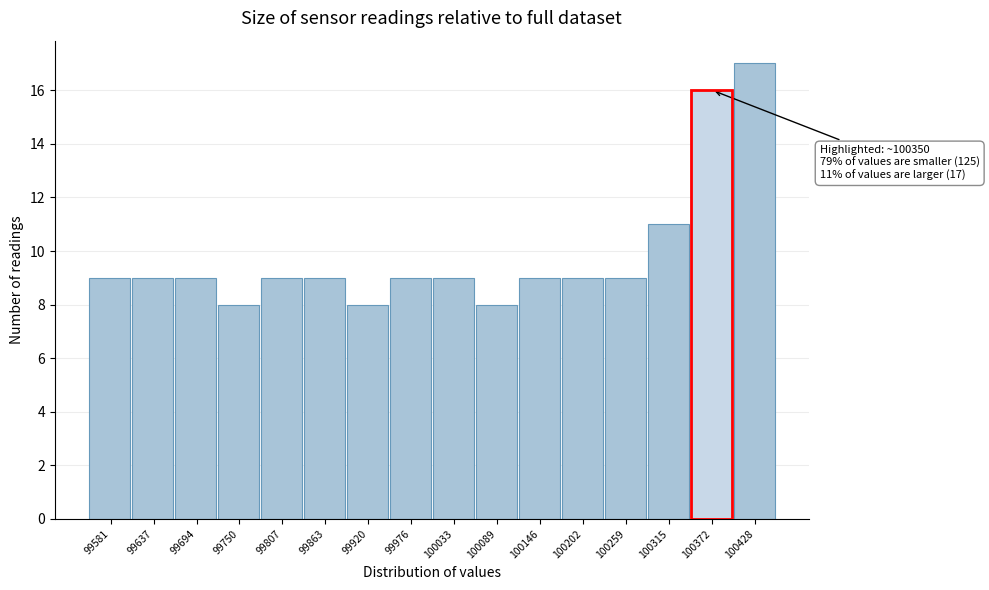

Over which range of the x-axis is the bar tallest?

100400 to 100460